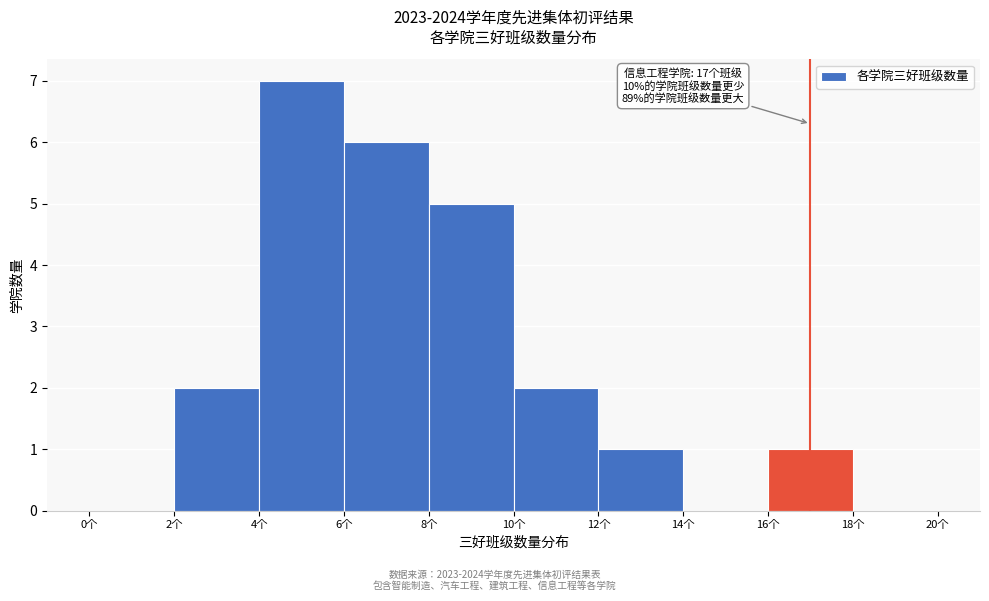

Which range on the x-axis has the tallest bar?

4 to 6